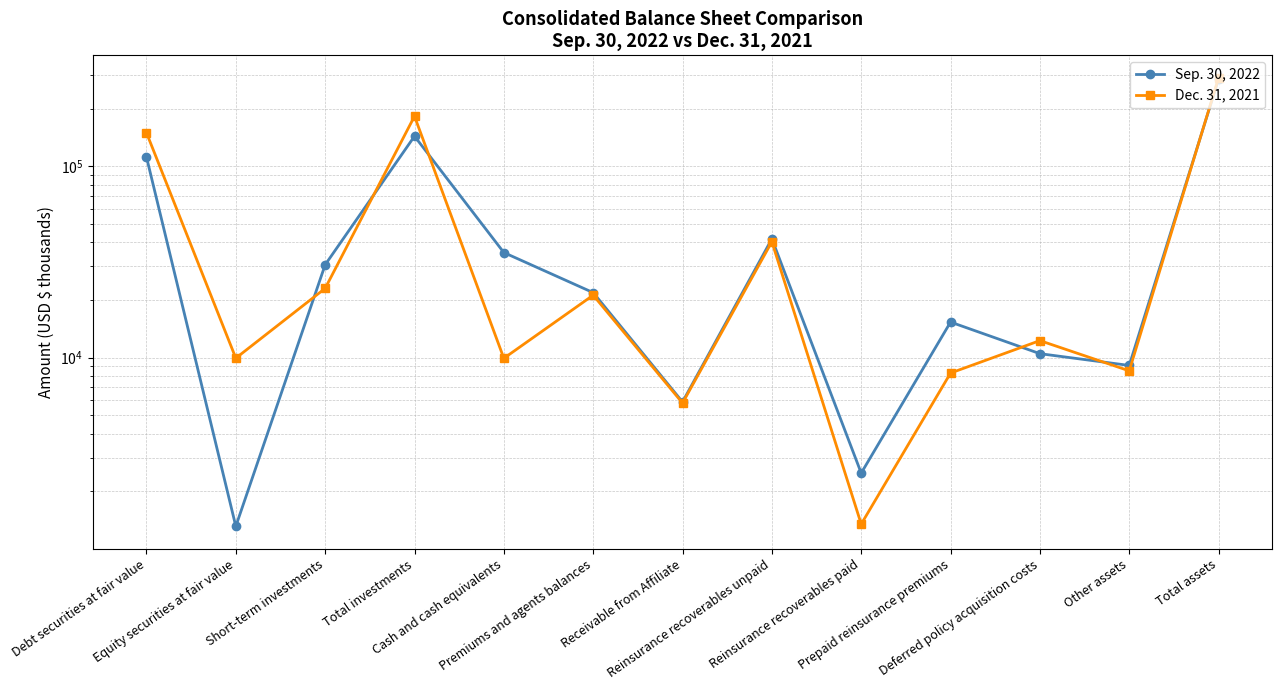

Where do Dec. 31, 2021 and Sep. 30, 2022 first cross each other?

Equity securities at fair value and Short-term investments